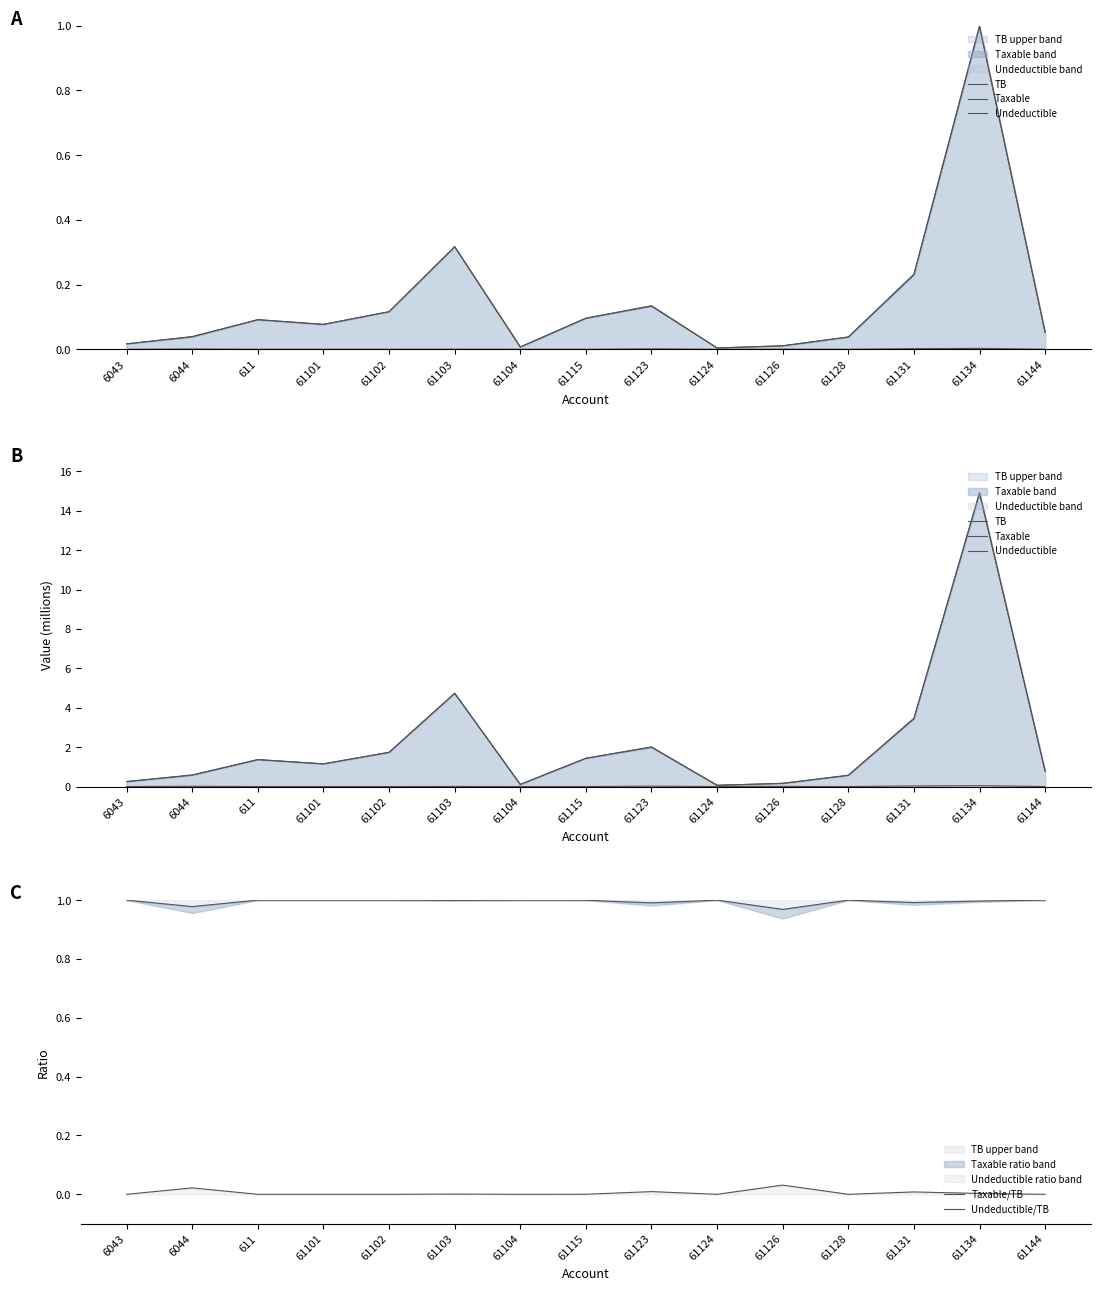

True or false: Undeductible/TB has more than 1 interior local peaks.

True